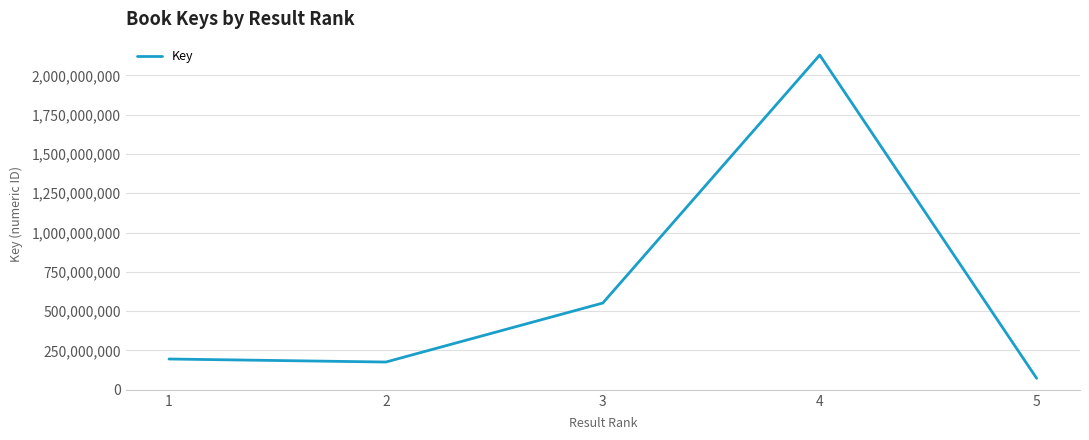

Rank the categories by value from highest to lowest.

4, 3, 1, 2, 5